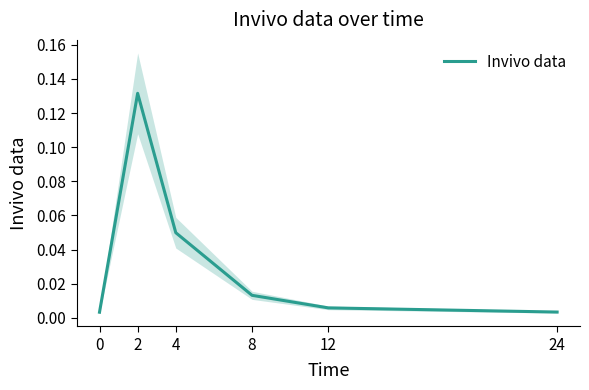

Rank the categories by value from highest to lowest.

2, 4, 8, 12, 24, 0